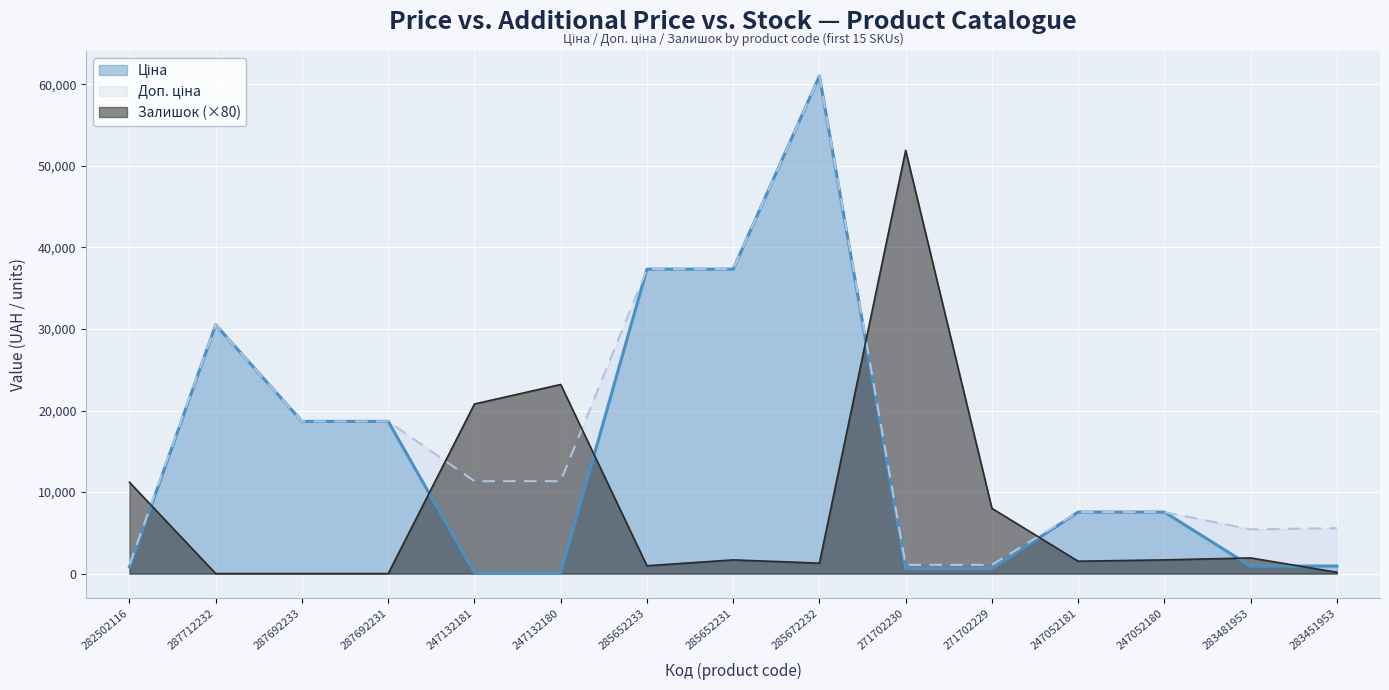

How many values in the Ціна series are below 7545?

7